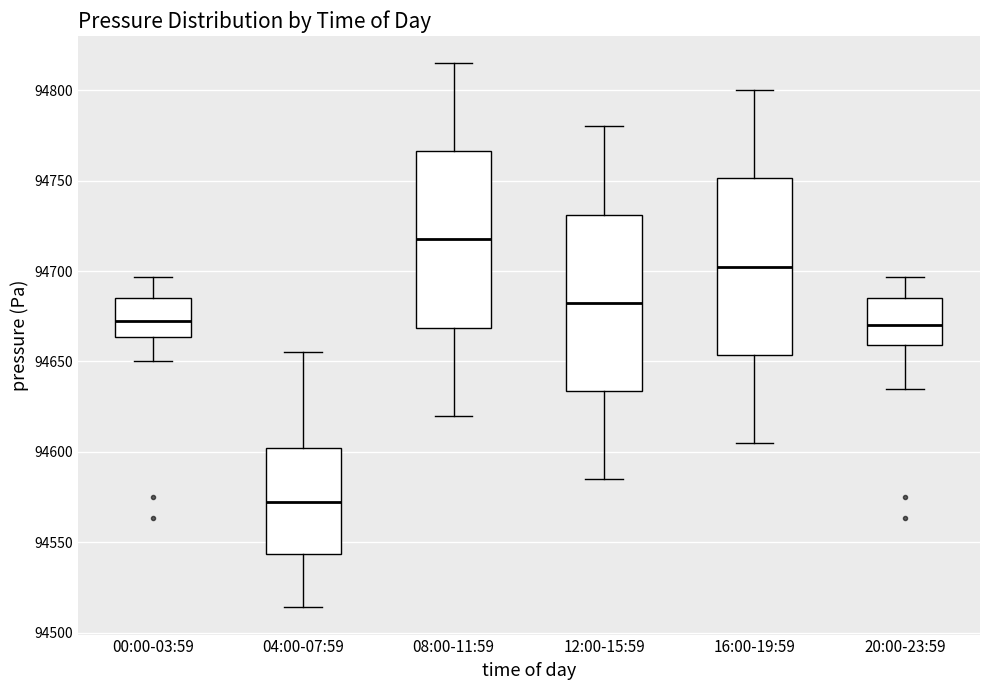

Where does the upper whisker of the box for 00:00-03:59 end on the y-axis? The values are not printed on the chart, so give them approximately, as read against the axis.

94695